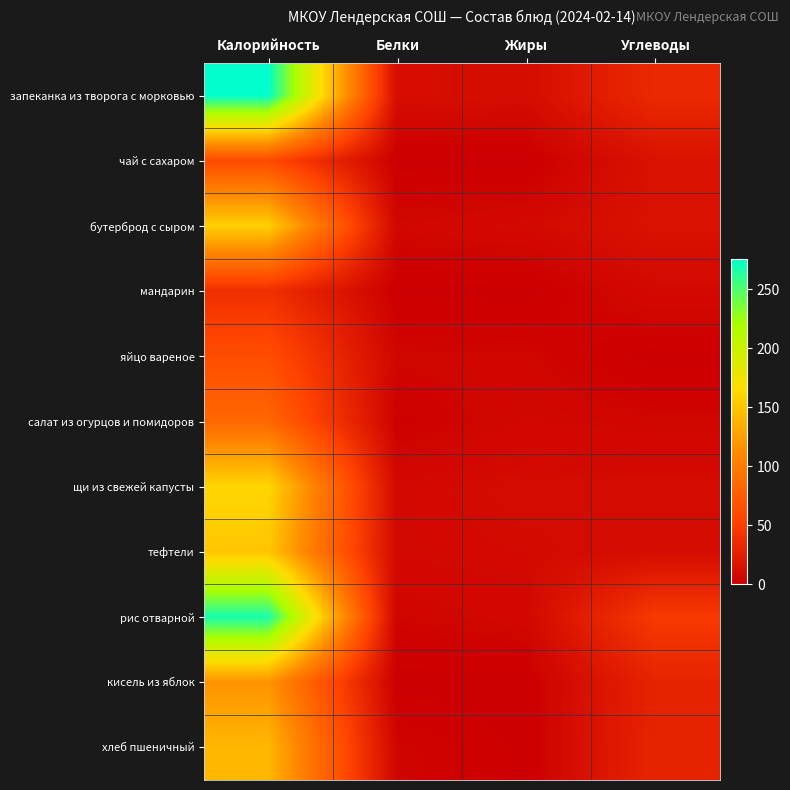

Reading right to left, list all the values displayed in this chart.

запеканка из творога с морковью: Углеводы=33.8	Жиры=10.5	Белки=11.8	Калорийность=276.0
чай с сахаром: Углеводы=15.0	Жиры=0.0	Белки=0.1	Калорийность=60.0
бутерброд с сыром: Углеводы=14.8	Жиры=8.3	Белки=5.8	Калорийность=157.0
мандарин: Углеводы=8.1	Жиры=0.0	Белки=0.8	Калорийность=39.0
яйцо вареное: Углеводы=0.0	Жиры=5.0	Белки=5.0	Калорийность=63.0
салат из огурцов и помидоров: Углеводы=5.0	Жиры=6.0	Белки=2.1	Калорийность=84.0
щи из свежей капусты: Углеводы=9.7	Жиры=9.9	Белки=7.8	Калорийность=161.5
тефтели: Углеводы=10.2	Жиры=8.8	Белки=7.8	Калорийность=151.0
рис отварной: Углеводы=47.1	Жиры=6.8	Белки=4.4	Калорийность=268.0
кисель из яблок: Углеводы=29.3	Жиры=0.0	Белки=0.1	Калорийность=118.0
хлеб пшеничный: Углеводы=29.5	Жиры=0.5	Белки=4.6	Калорийность=141.0